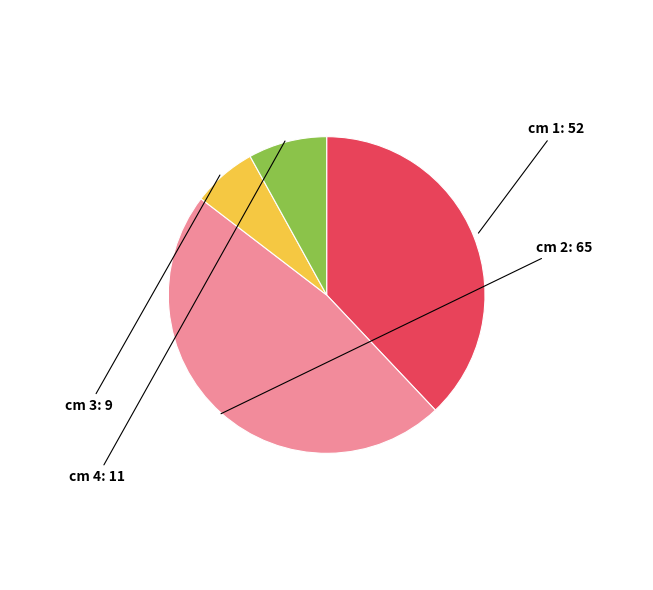

Does any single category account for the majority?

No